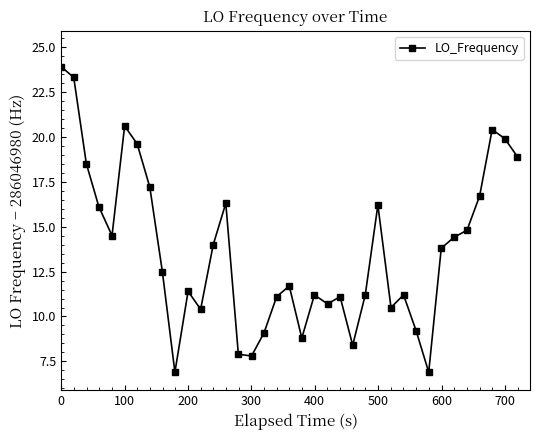

What is the difference between the maximum and minimum values?

17.0